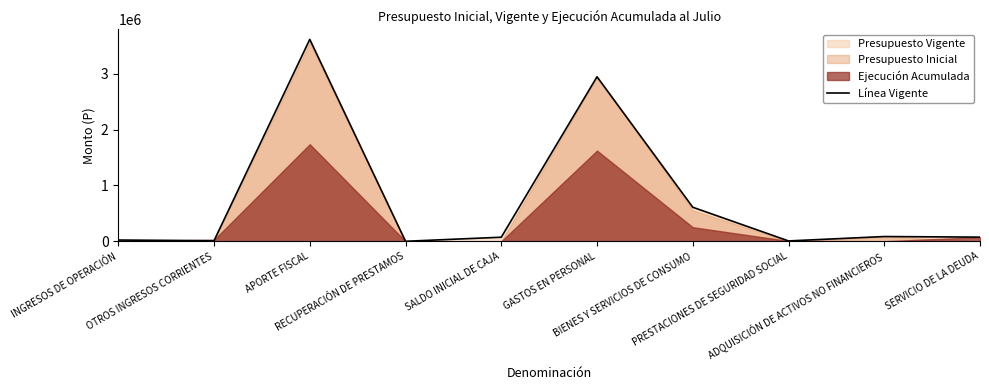

Reading right to left, transcribe all the data shown in this chart.

75622	86268	7699	610301	2944018	74267	1355	3612785	11834	23667